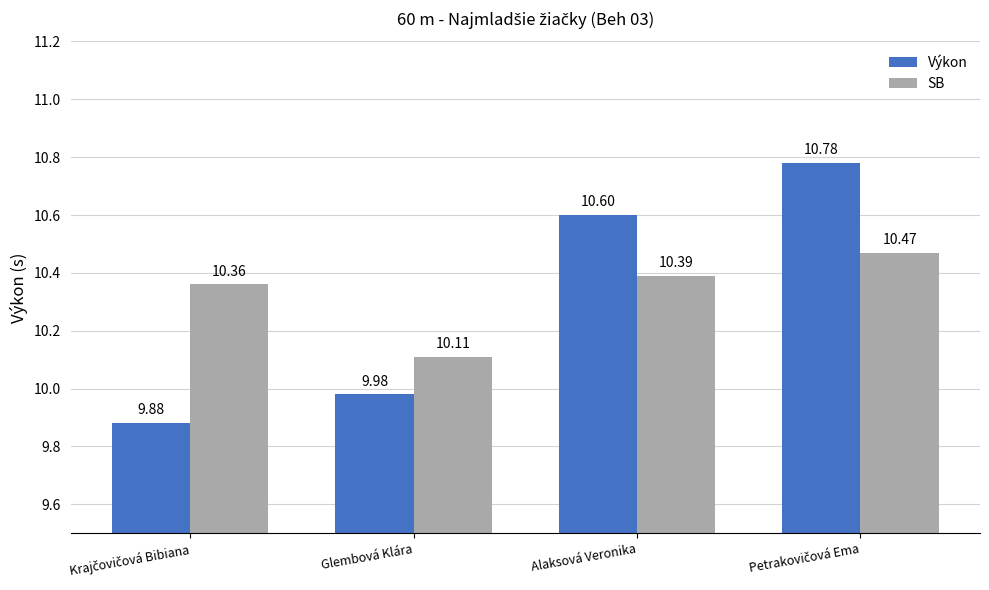

What are all the series names shown in the legend?

Výkon, SB